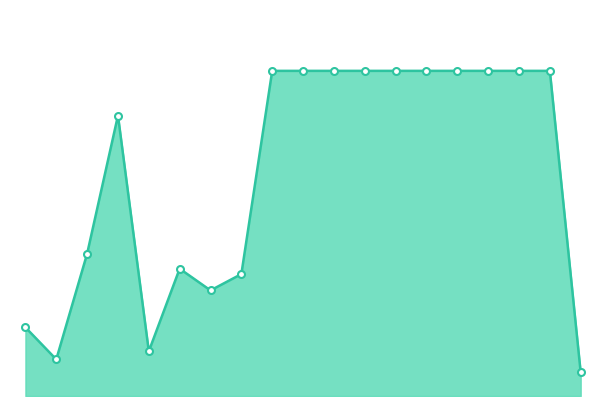

Which label corresponds to the largest value in the chart?

9